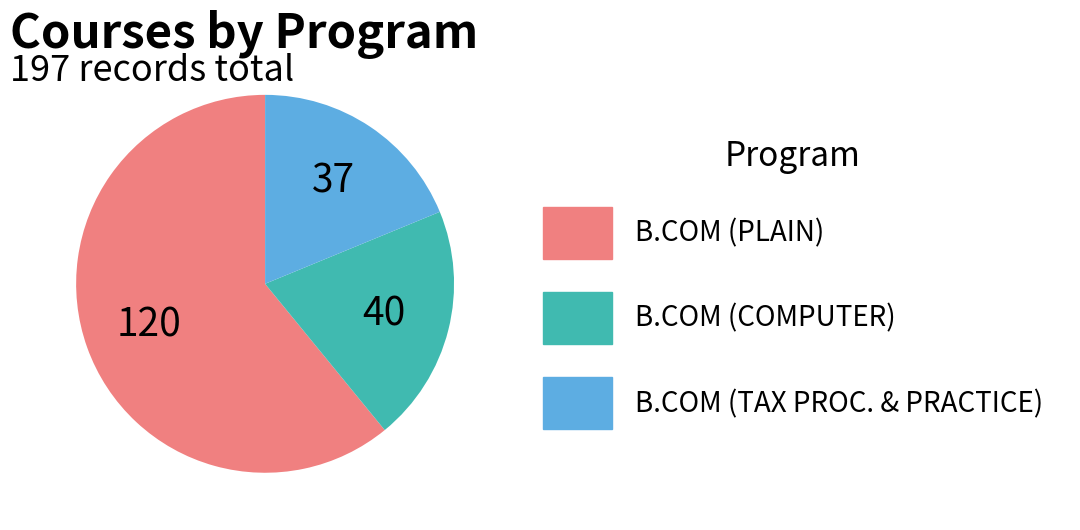

Does any single category account for the majority?

Yes